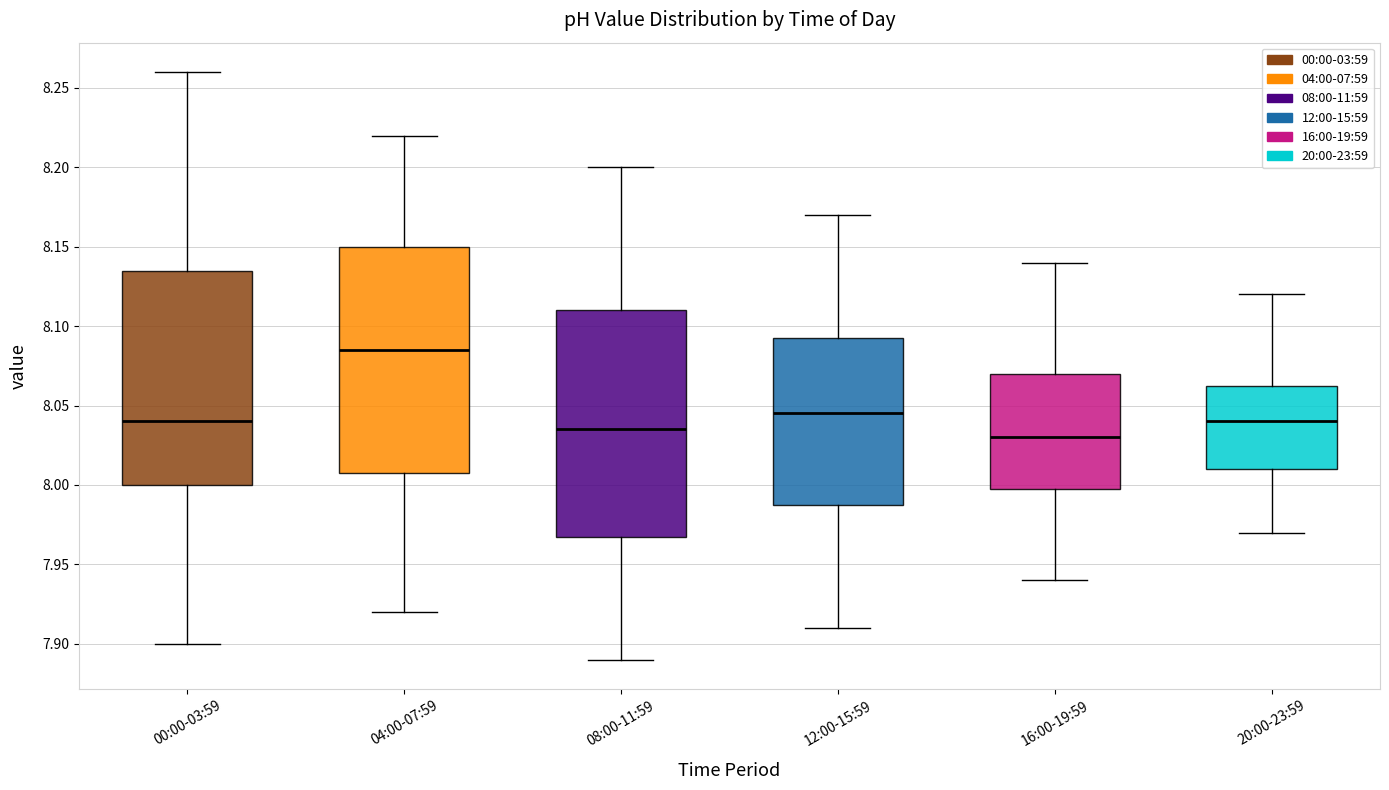

Where does the lower whisker of the box for 16:00-19:59 end on the y-axis? The values are not printed on the chart, so give them approximately, as read against the axis.

7.940